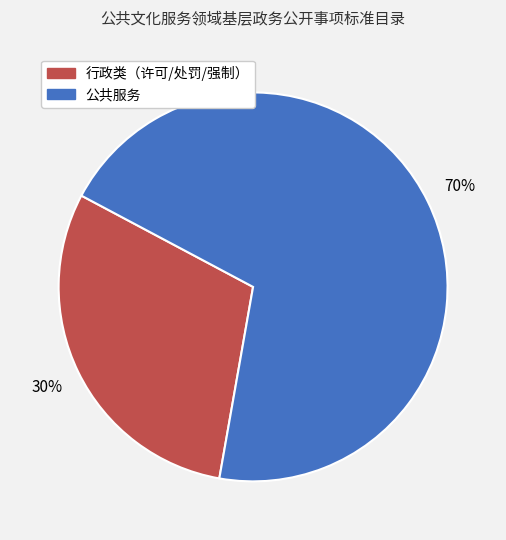

What is the majority slice?

公共服务